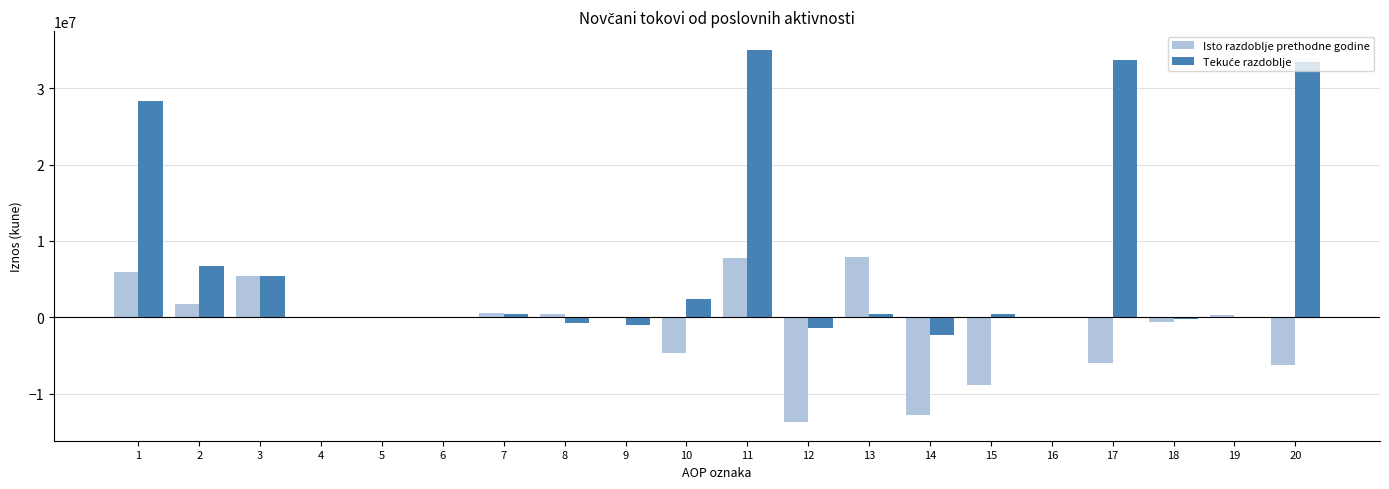

How many distinct data groups are displayed?

2